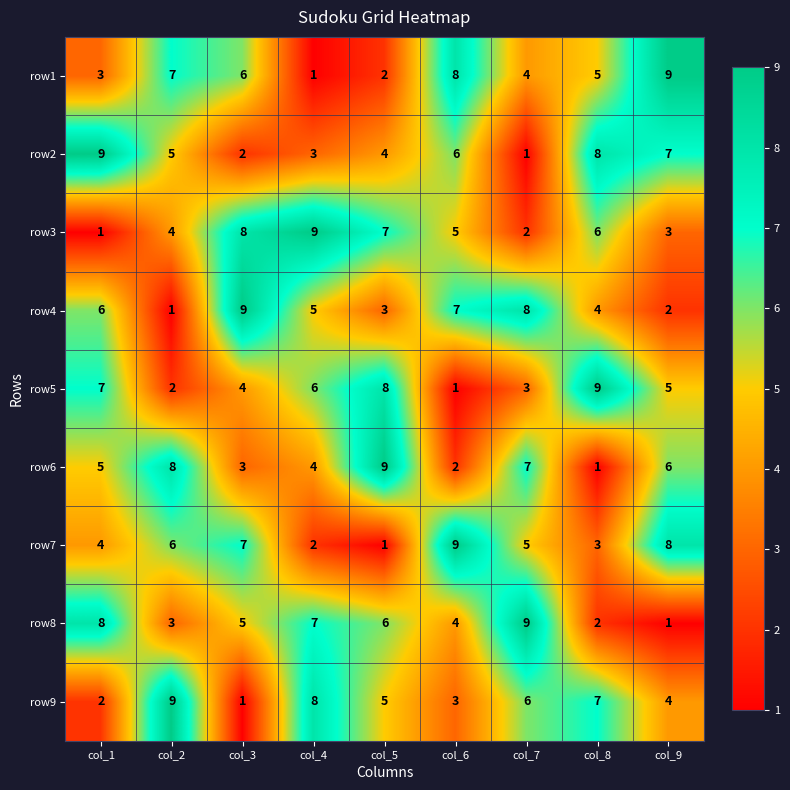

What is the sum of all row6 values?

45